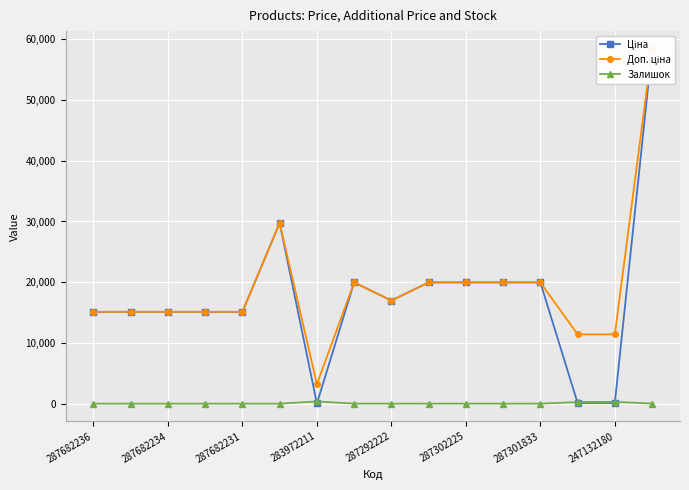

How many intersections are there between Залишок and Ціна?

4